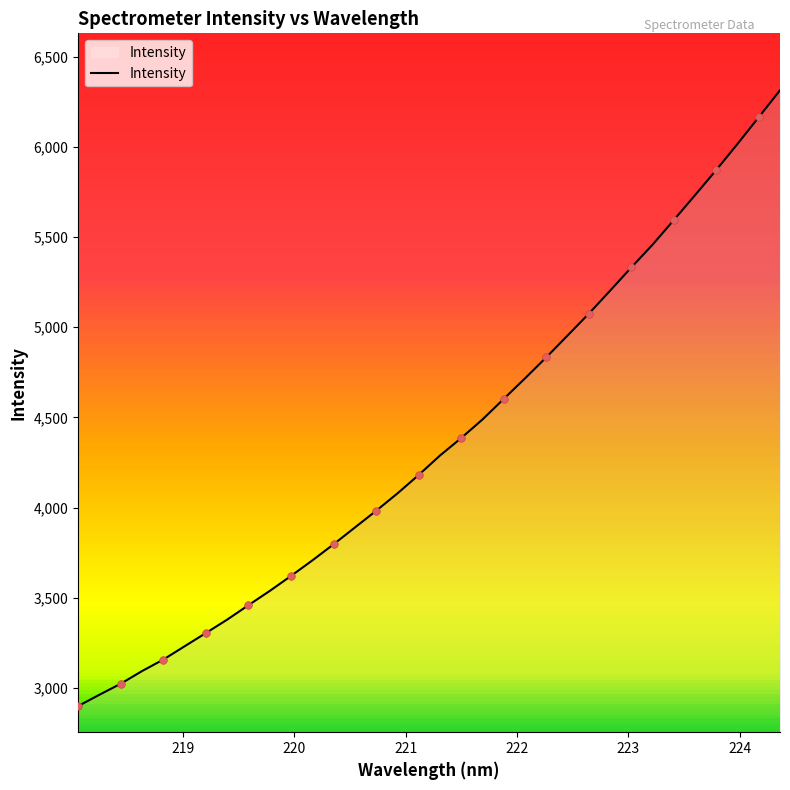

What is the minimum value shown in the chart?

2900.1